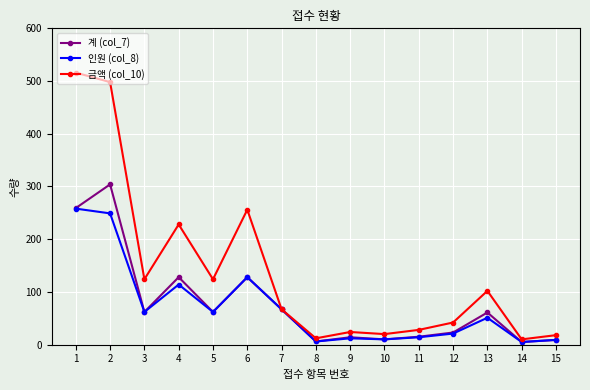

True or false: 인원 (col_8) has more than 0 interior local peaks.

True